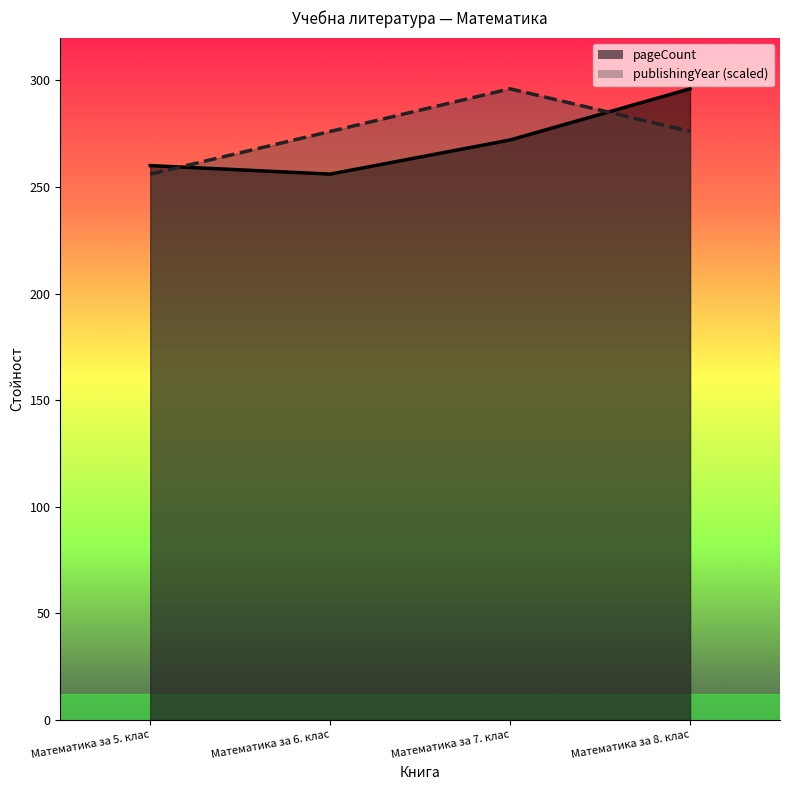

What is the maximum value for publishingYear?

296